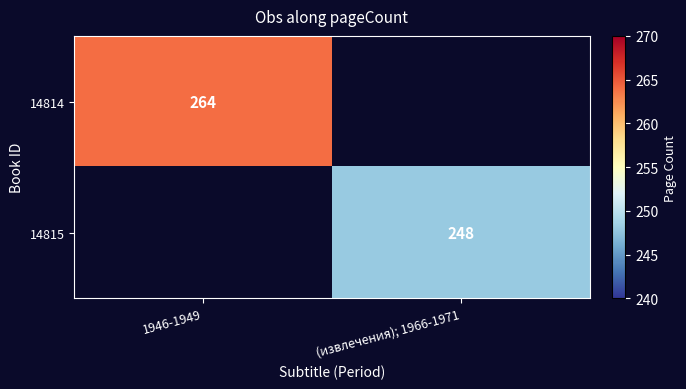

Is it true that 14815 equals 248.0 at (извлечения); 1966-1971?

True